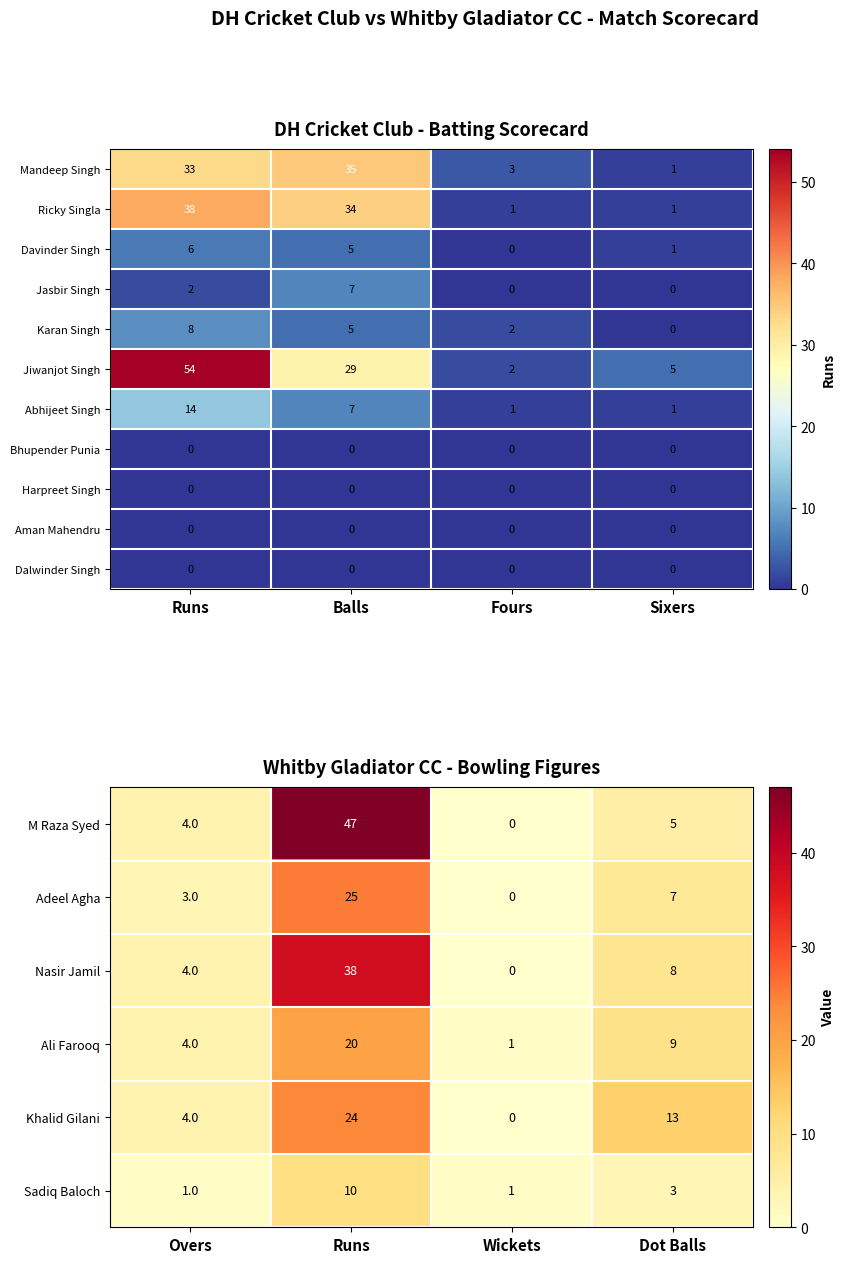

List the labels in order of Davinder Singh value, largest first.

Runs, Balls, Sixers, Fours